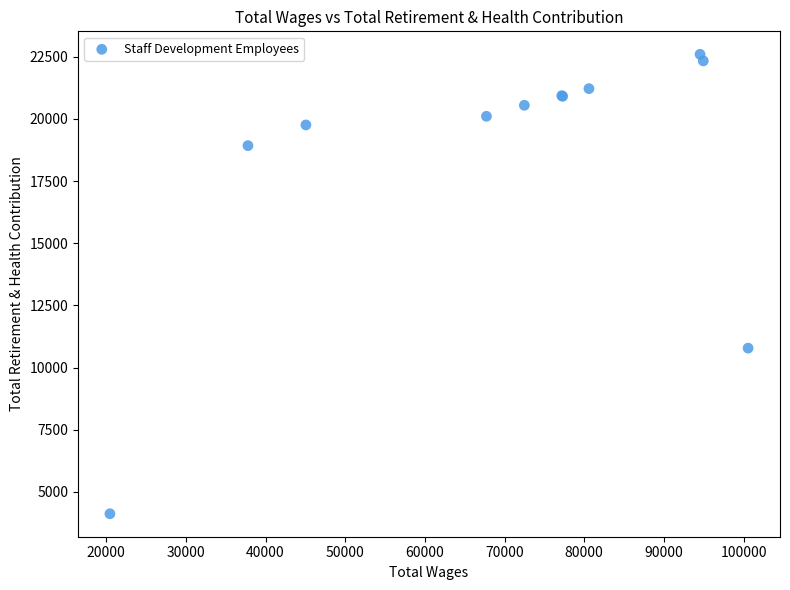

What Y value in the scatter plot is closest to 13359?

10781.8